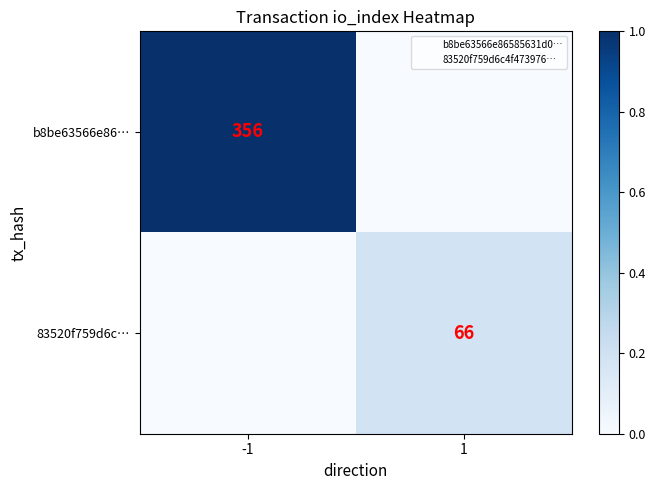

Which has a higher value, -1 or 1?

-1